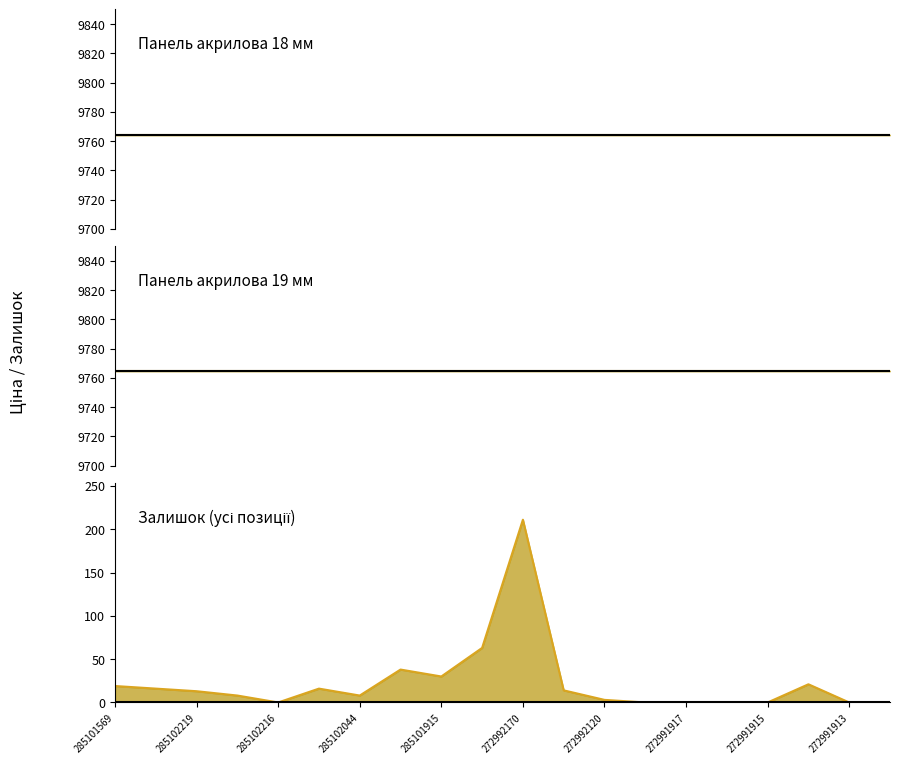

The value of Доп. ціна at 285101916 is 4337.8. True or false?

False